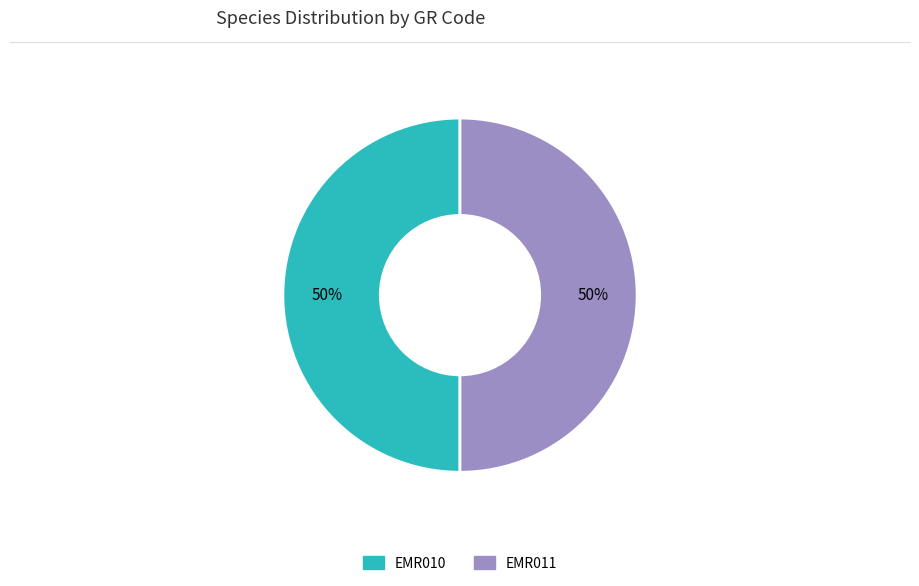

To the nearest percent, what is the average slice percentage?

50%